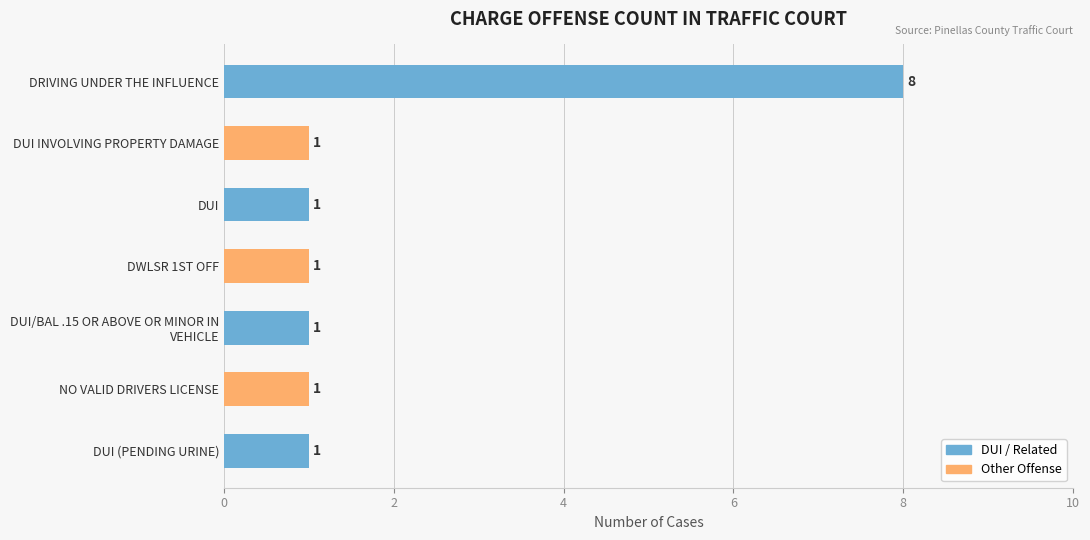

True or false: the data shows 1 at NO VALID DRIVERS LICENSE.

True